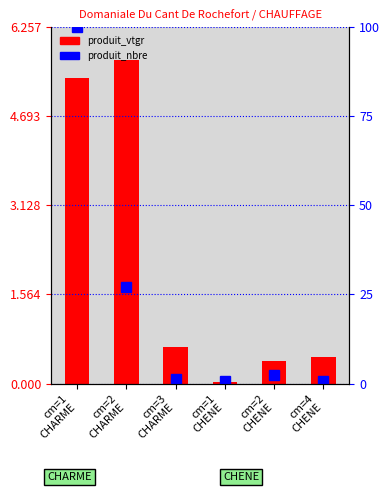

What is the label of the 2nd bar from the left?

cm=2
CHARME